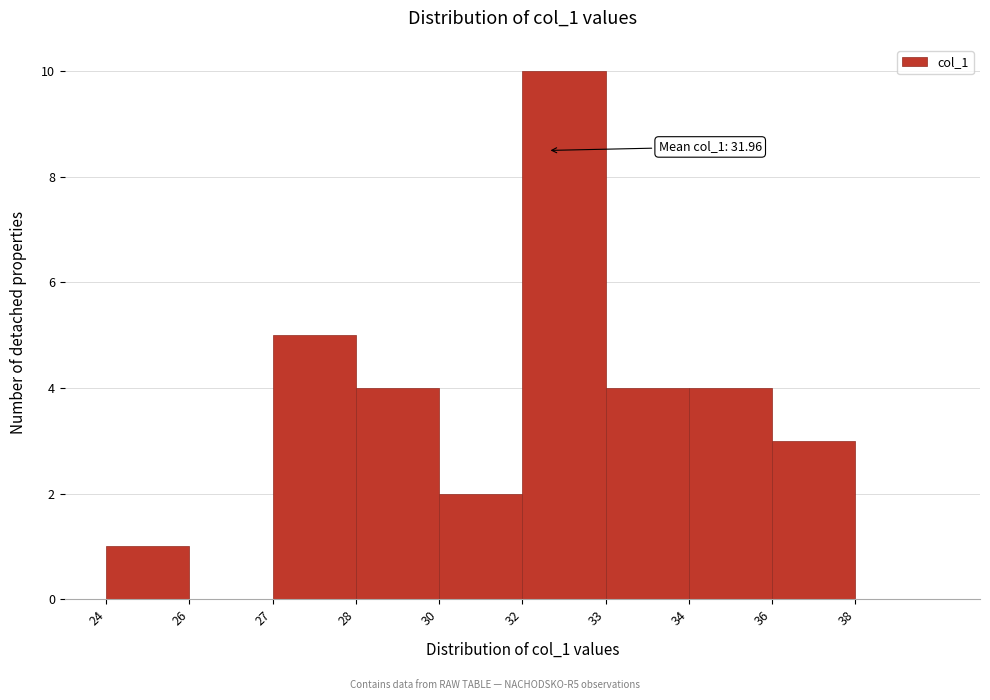

Reading left to right, list all the values displayed in this chart.

24=1	26=0	27=5	28=4	30=2	32=10	33=4	34=4	36=3	38=0